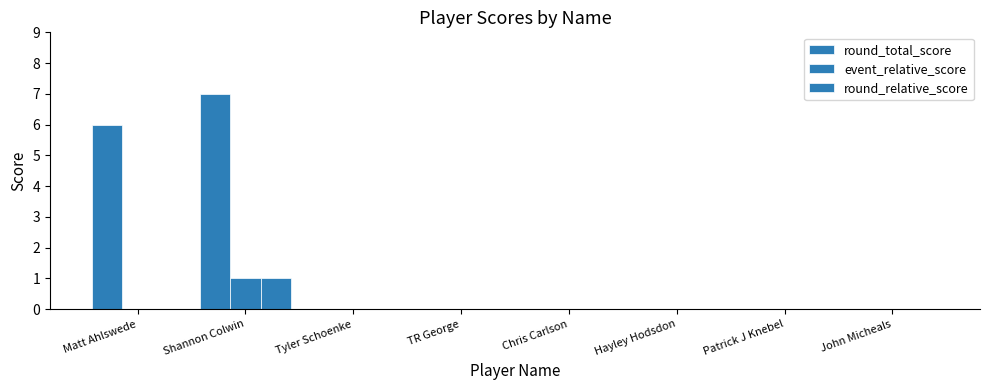

At which label does event_relative_score reach its minimum?

Matt Ahlswede